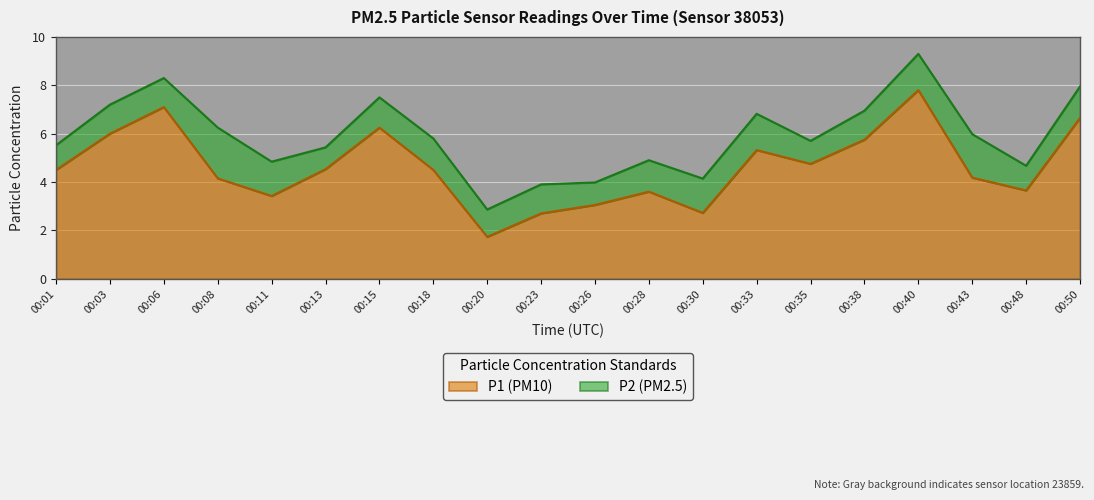

What is the difference between the maximum and minimum values in the P1 (PM10) series?

6.1